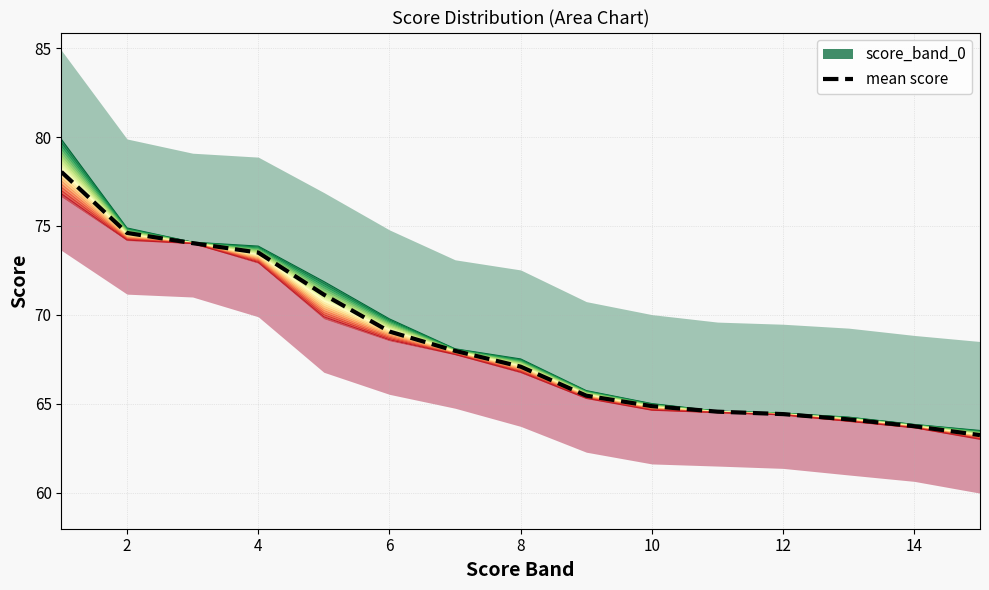

How many lines are shown in the chart?

1